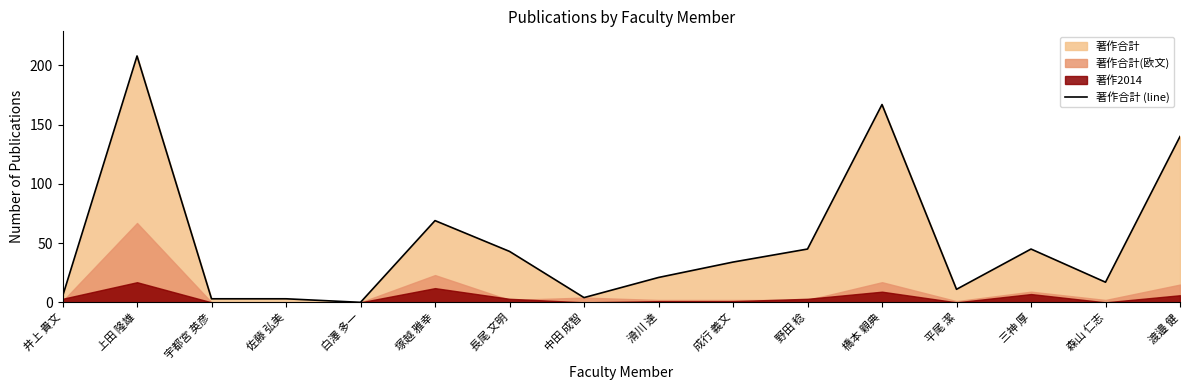

What position from the left is 井上 貴文?

1